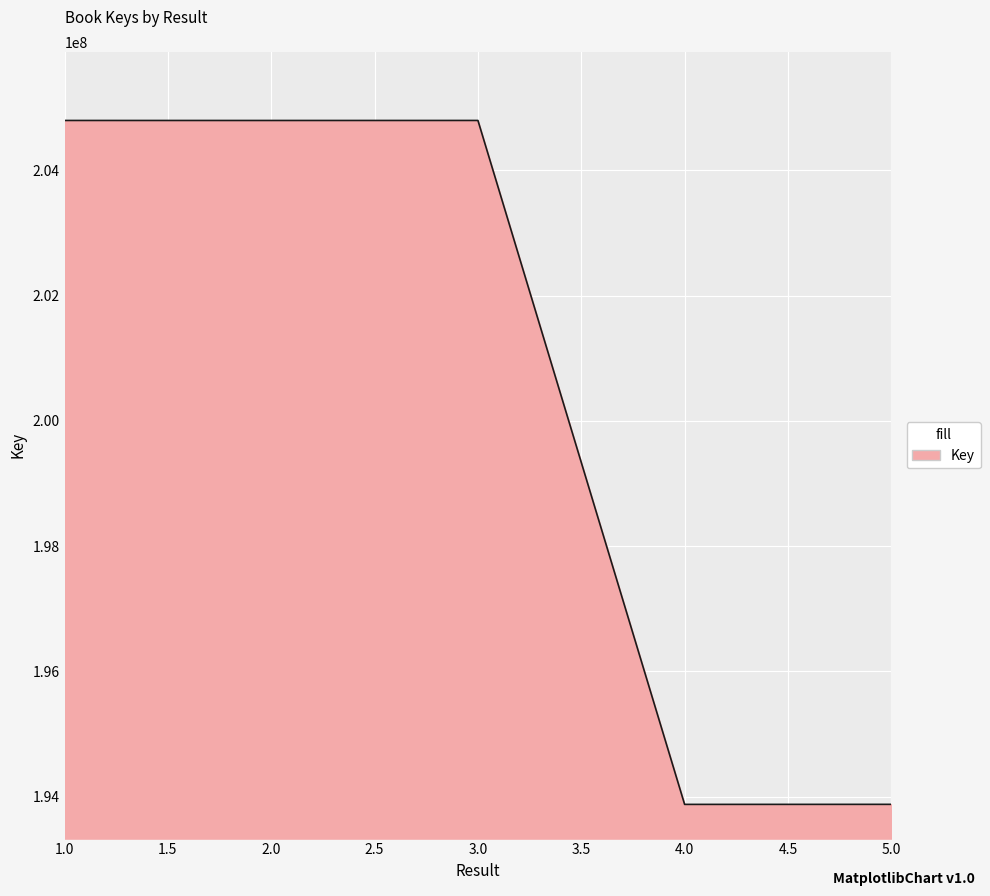

What is the difference between the second highest and second lowest values?

10918578